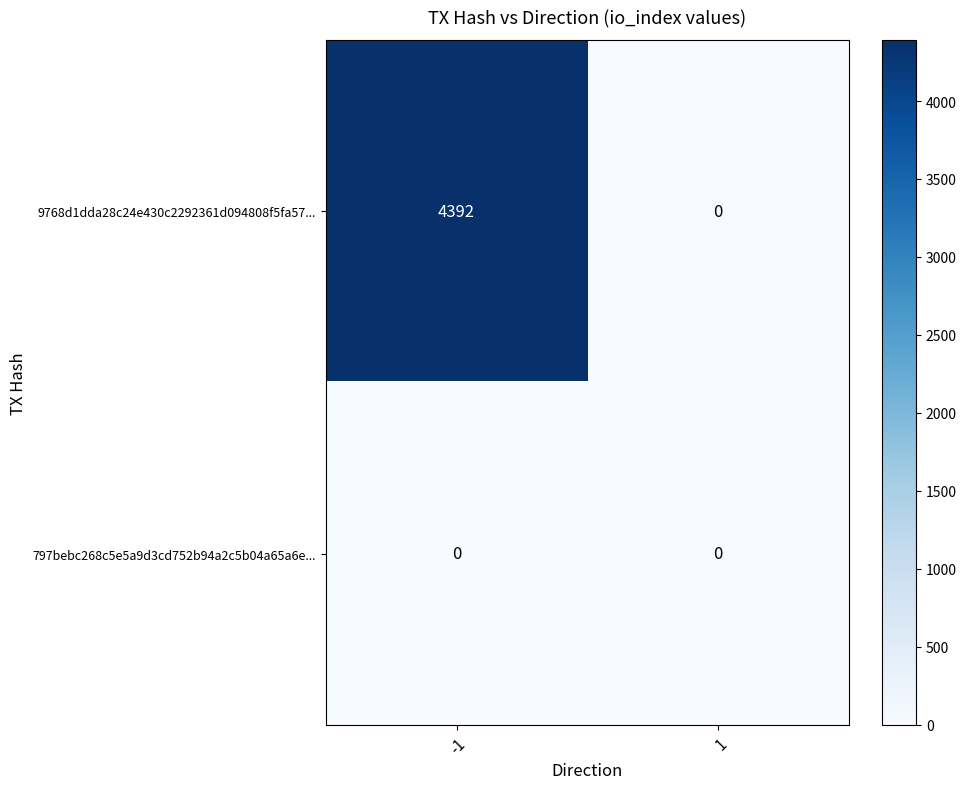

List the series in order of their overall mean, highest first.

9768d1dda28c24e430c2292361d094808f5fa57..., 797bebc268c5e5a9d3cd752b94a2c5b04a65a6e...